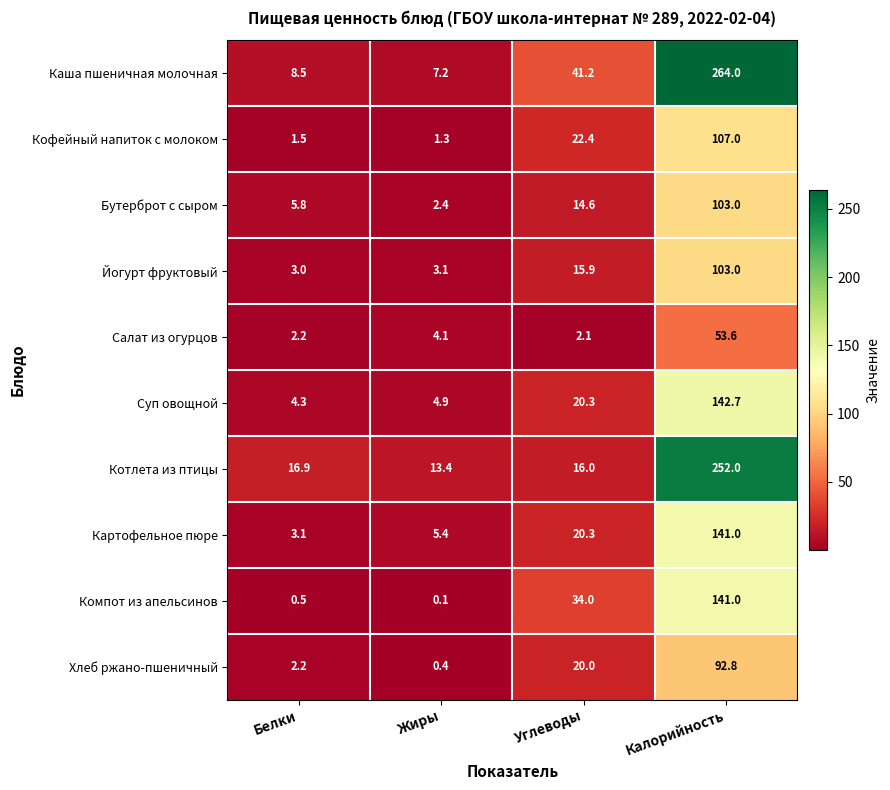

What is the sum of all Картофельное пюре values?

169.8